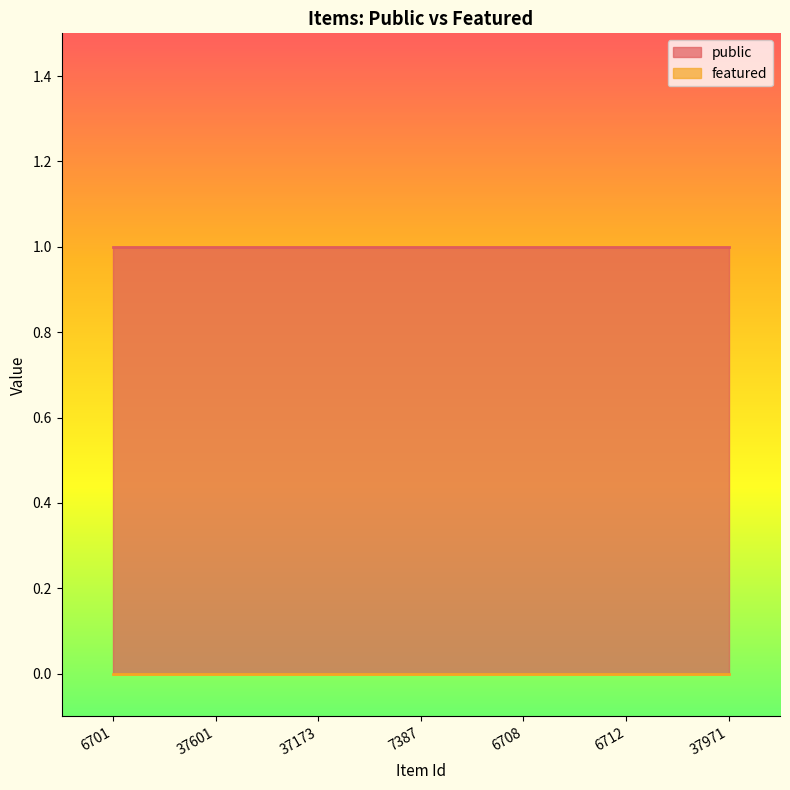

Reading left to right, transcribe all the data shown in this chart.

public: 6701=1	37601=1	37173=1	7387=1	6708=1	6712=1	37971=1
featured: 6701=0	37601=0	37173=0	7387=0	6708=0	6712=0	37971=0